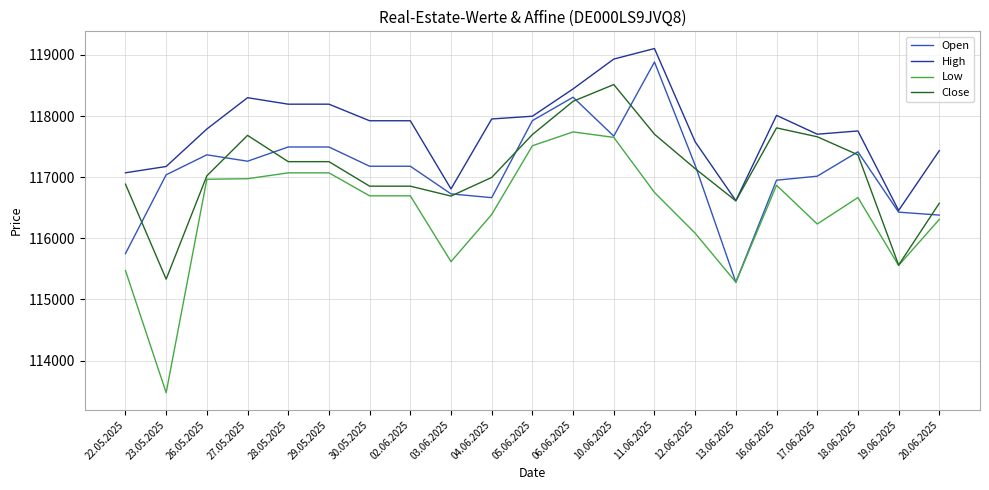

How many lines are shown in the chart?

4